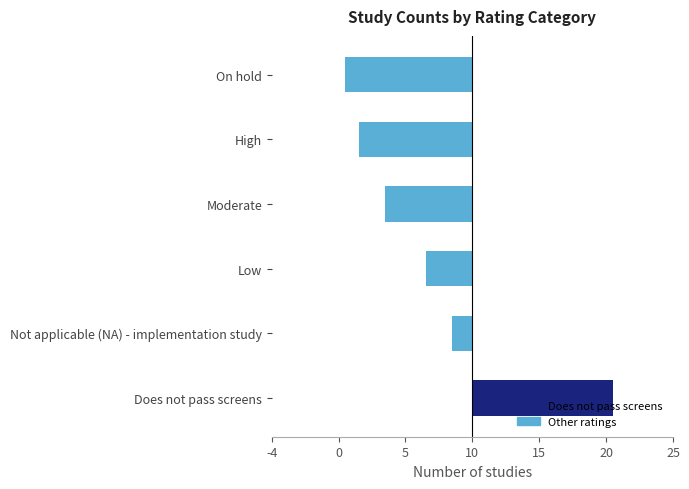

The value at Low is 1. True or false?

False